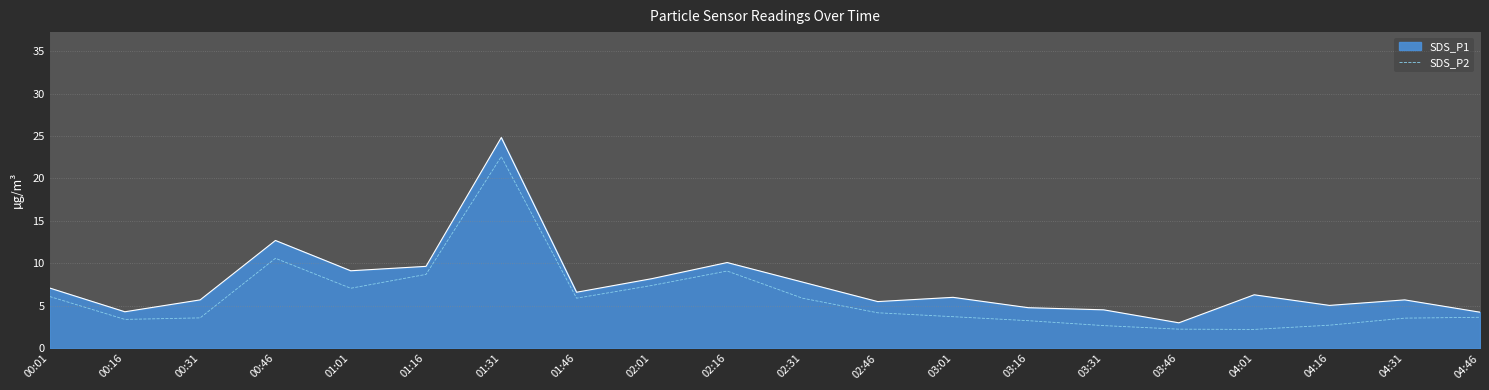

How many interior local valleys (lower than both neighbors) does the data have?

4